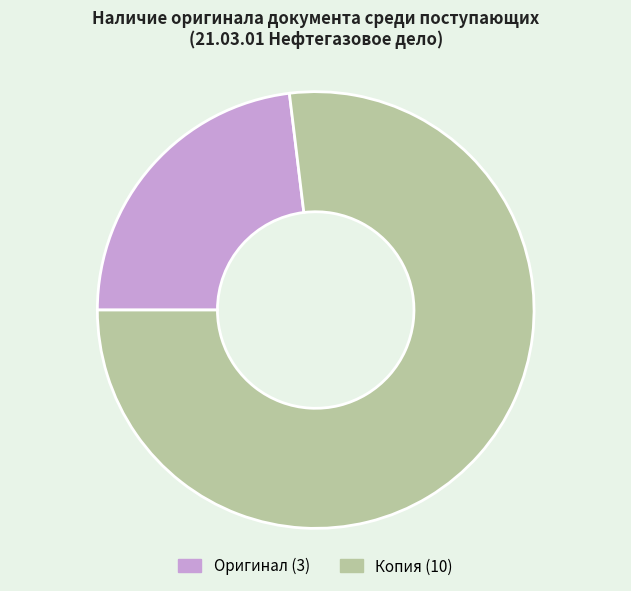

How many slices are in this pie chart?

2